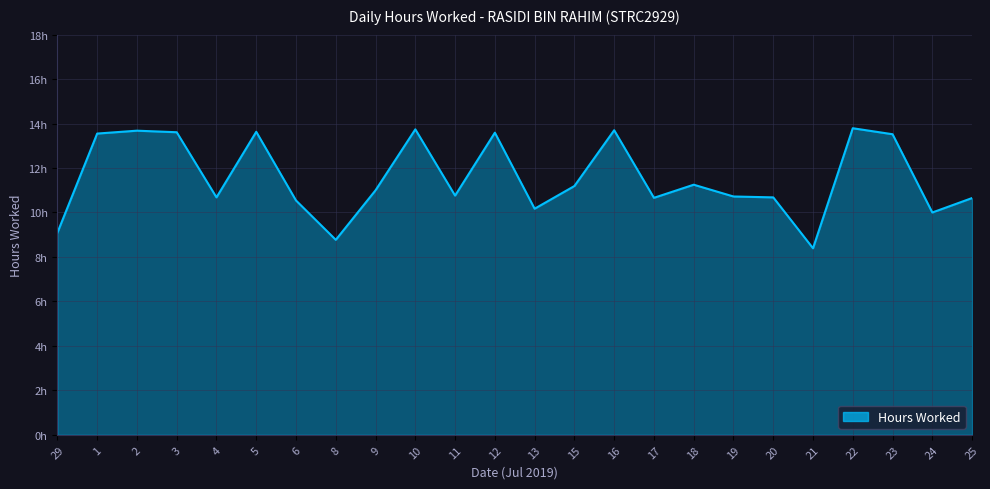

At which category does the data reach its first local peak?

2